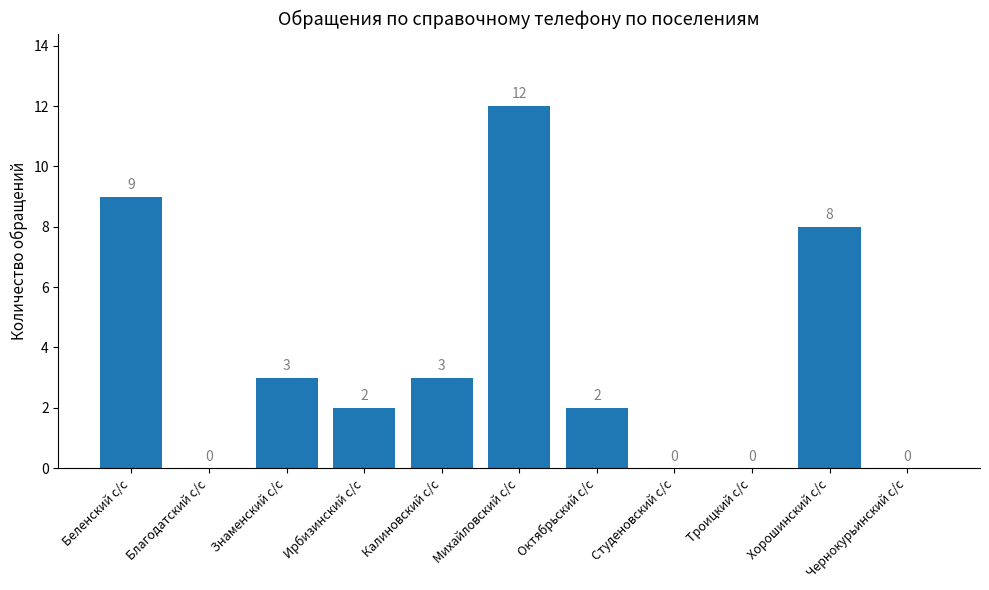

Which category has the highest value across all series?

Михайловский с/с